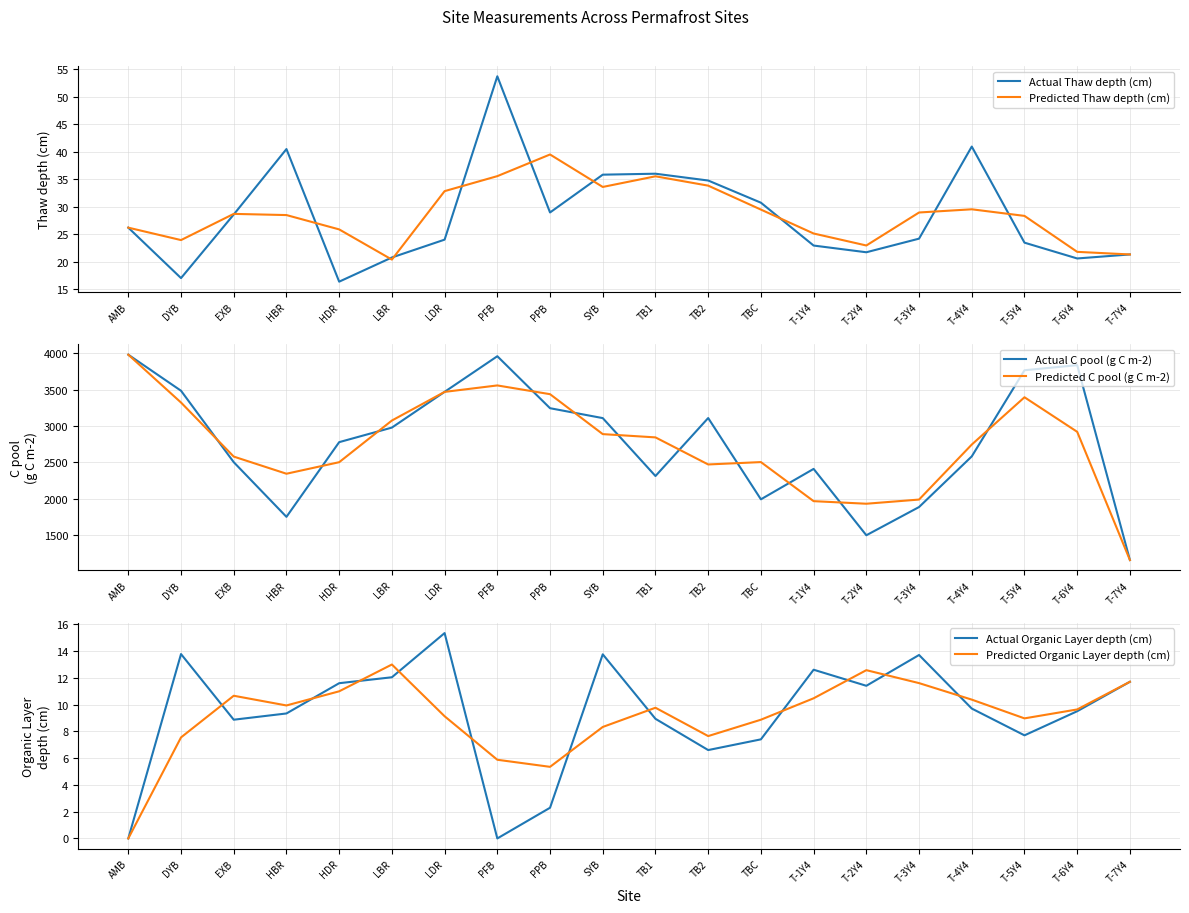

True or false: Actual C pool (g C m-2) and Actual Organic Layer depth (cm) cross at least once.

False